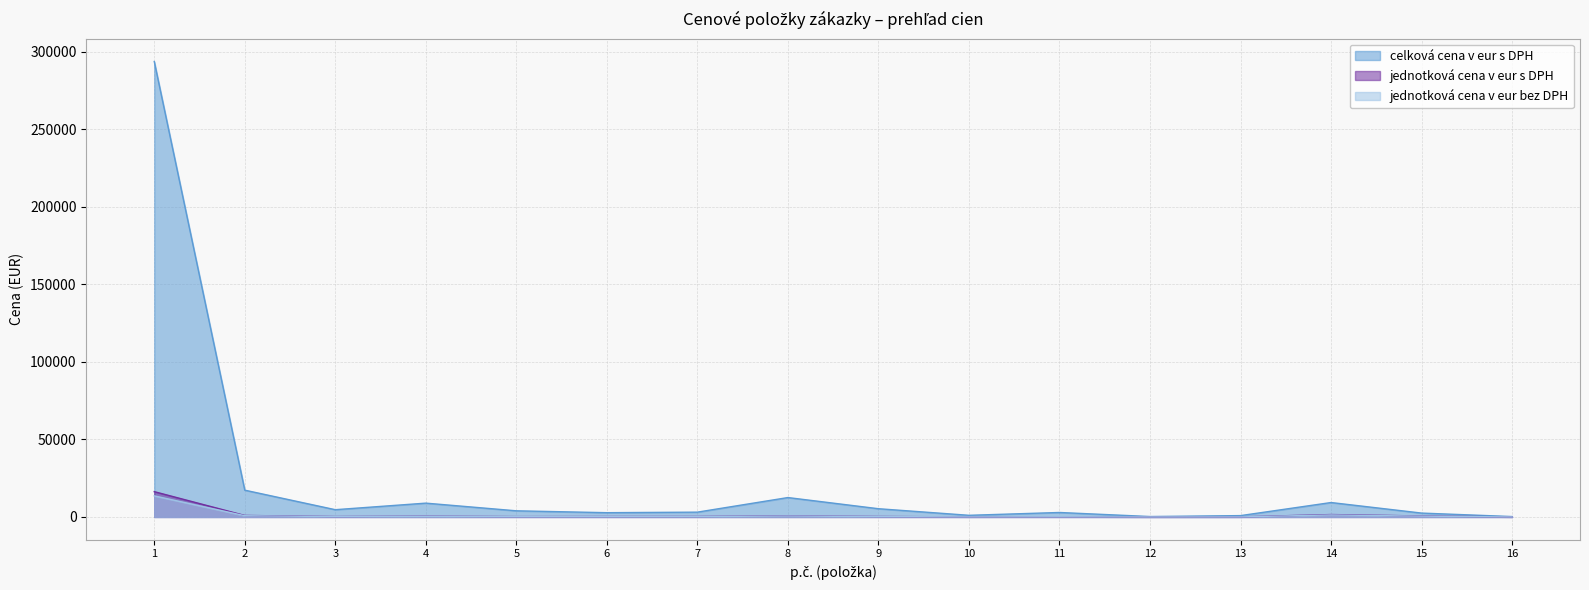

Where is the first local maximum for jednotková cena v eur s DPH?

4